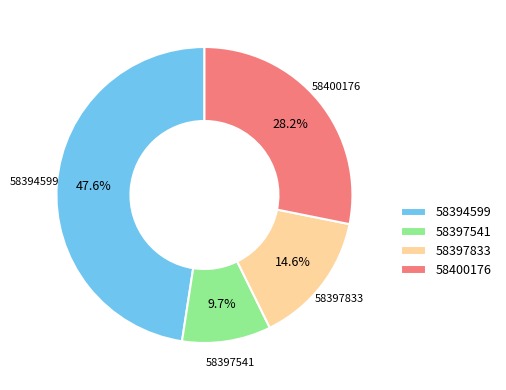

Rank the categories by value from highest to lowest.

58394599, 58400176, 58397833, 58397541